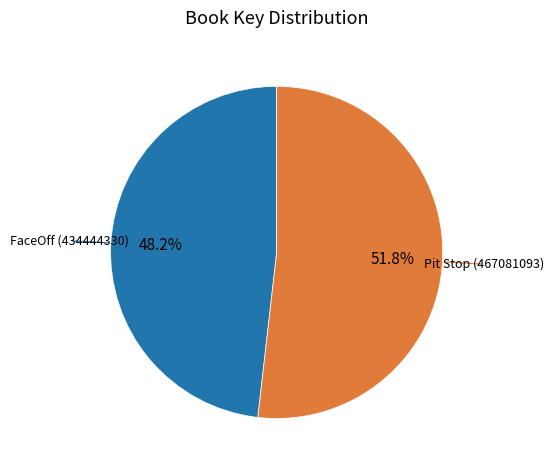

Is there any slice that represents more than half of the pie?

Yes